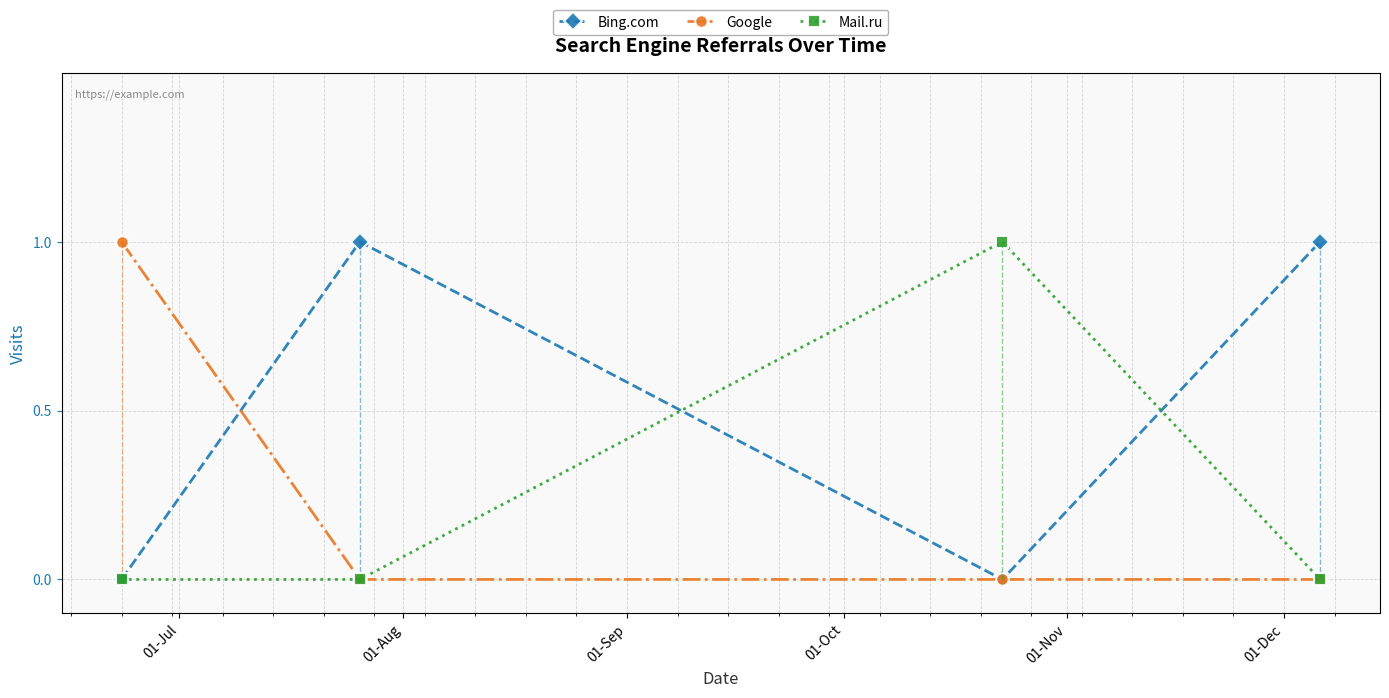

What is the value of the Google point at the 1st from the left?

1